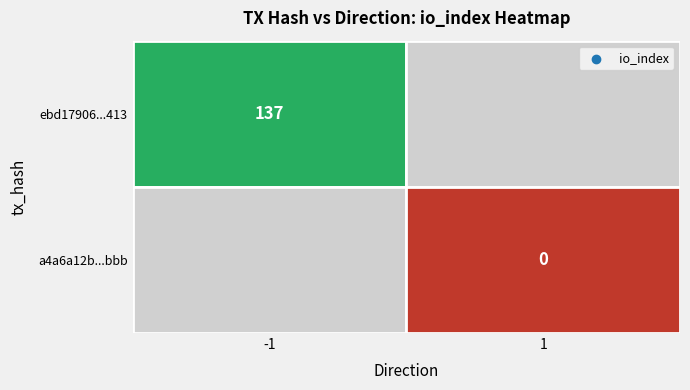

Which has a higher value, direction or io_index?

io_index